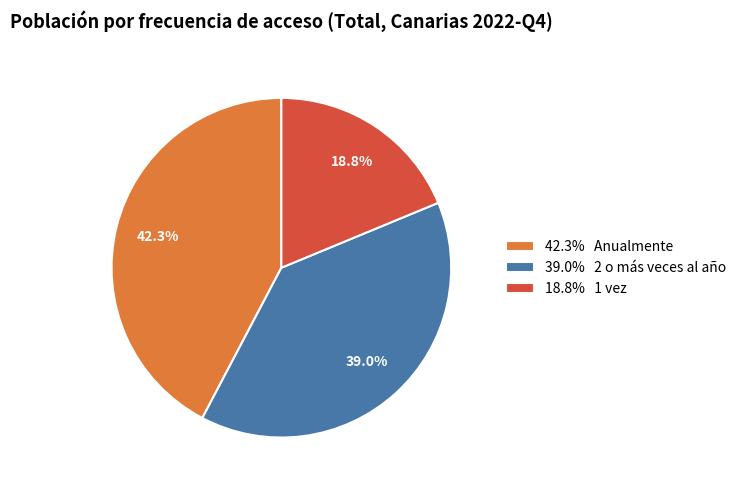

Approximately how many times larger is the value at 18.8% 1 vez compared to 42.3% Anualmente?

0.4